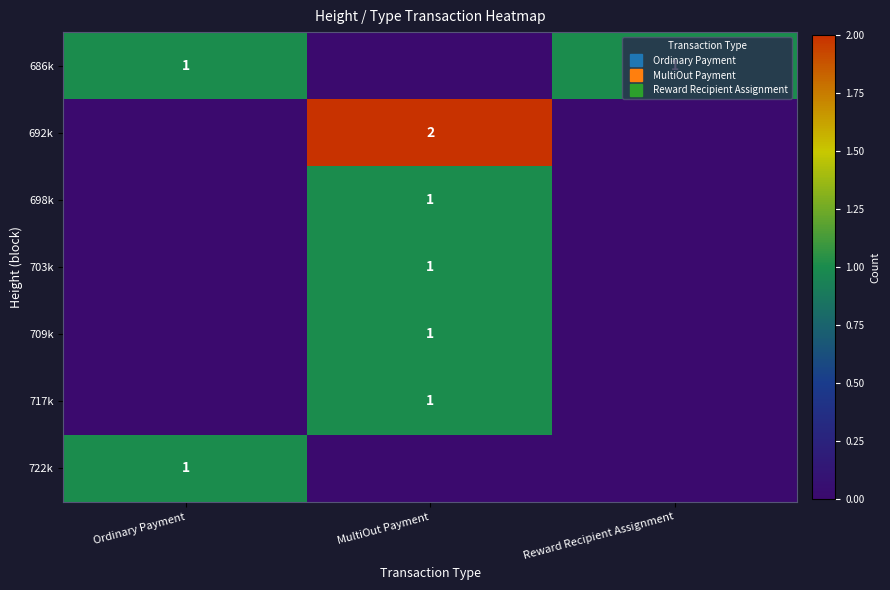

List the series in order of their peak value, lowest first.

686k, 698k, 703k, 709k, 717k, 722k, 692k